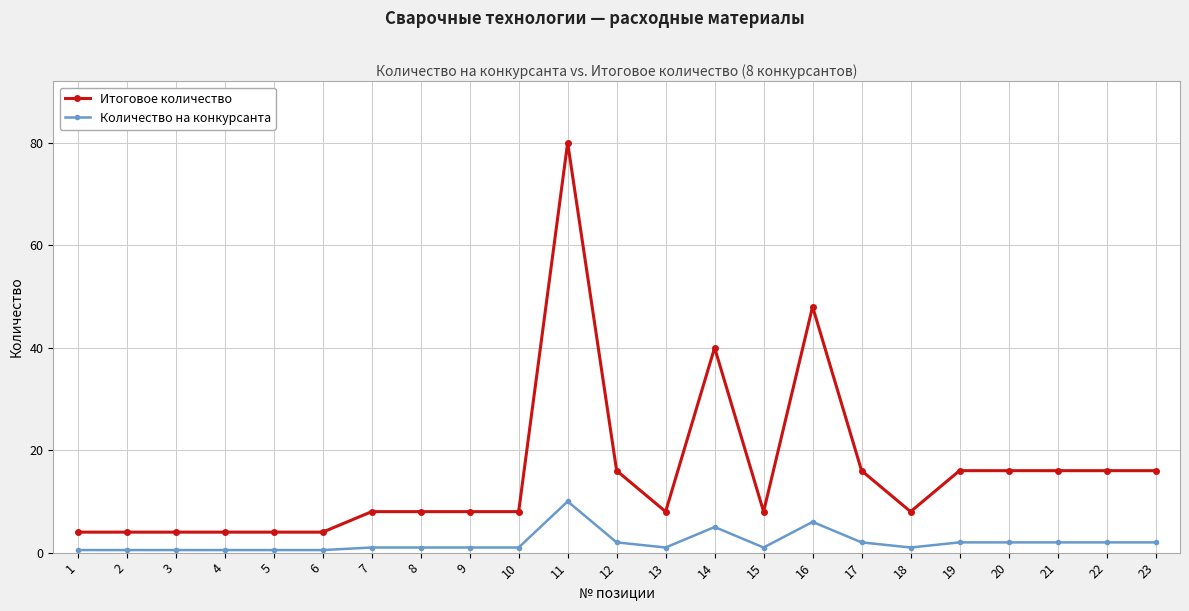

At which category is the sum across all series the highest?

11